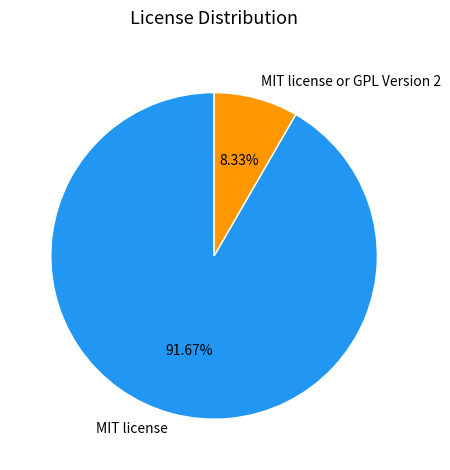

How many segments does this pie chart have?

2